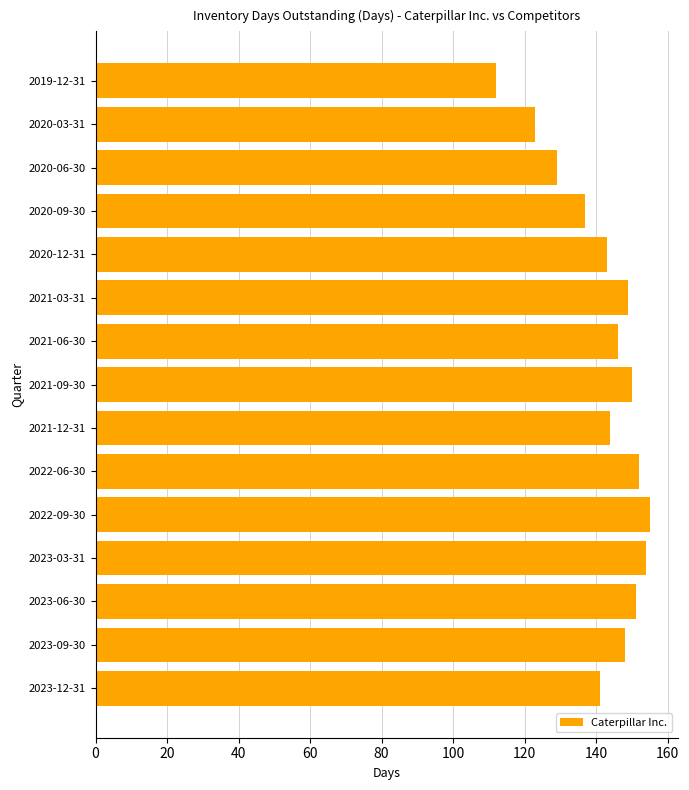

How many data points are less than 146?

7